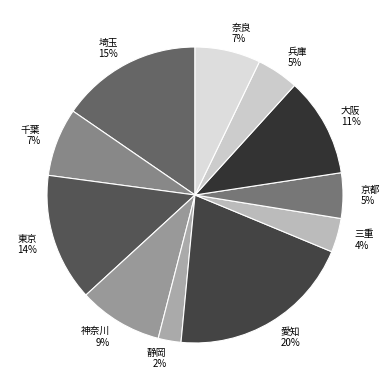

The 大阪 slice represents 1% of the pie. True or false?

False